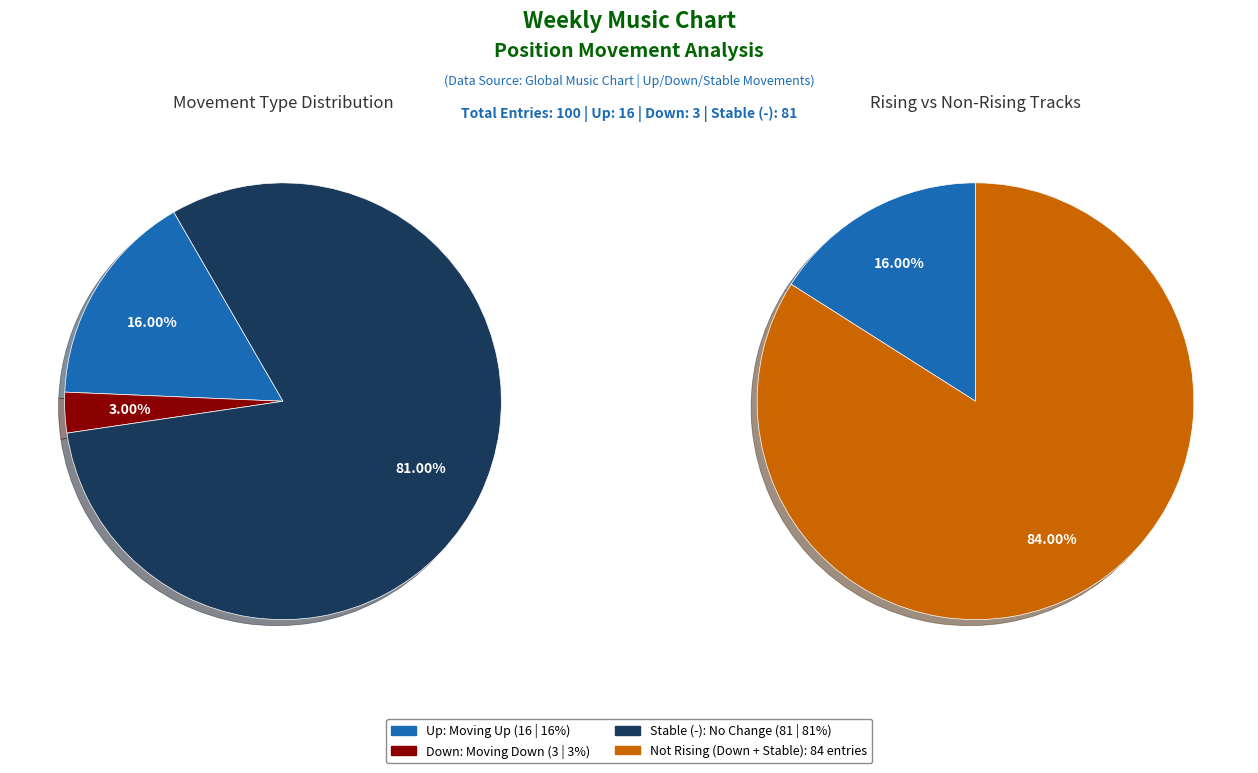

Which category has the smallest portion of the pie?

down